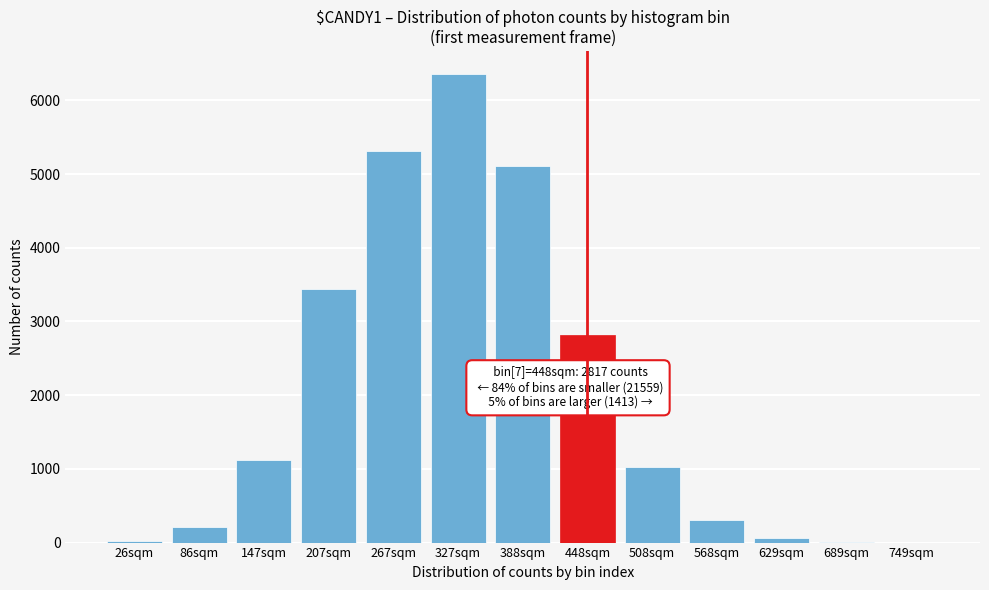

Approximately how many times larger is the value at 508sqm compared to 448sqm?

0.4